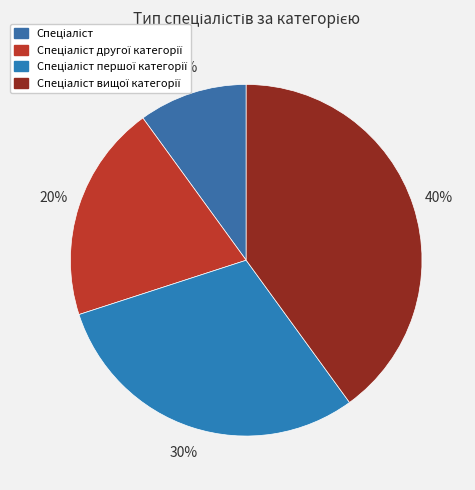

Which slice is the largest?

Спеціаліст вищої категорії